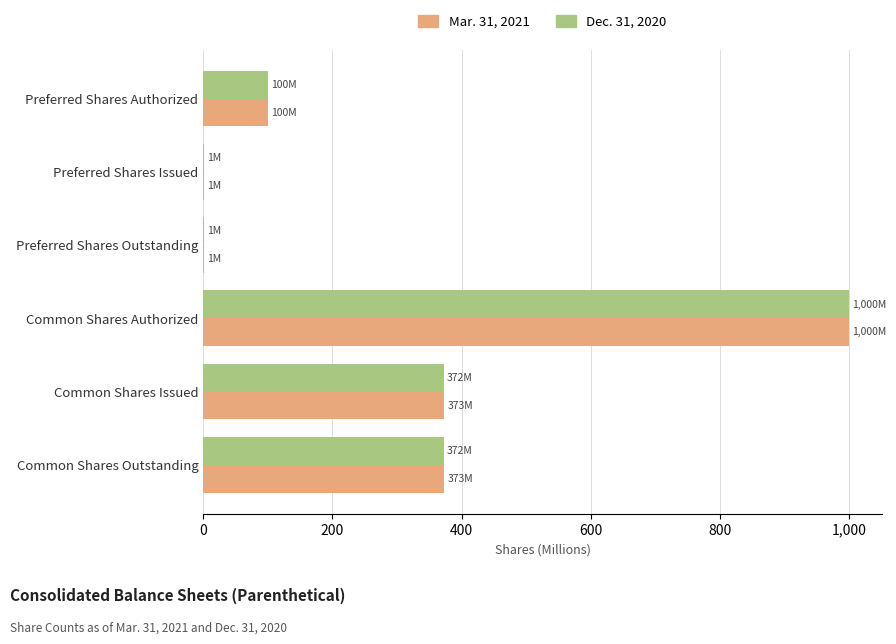

Is the value of Dec. 31, 2020 at Common Shares Issued greater than the value of Mar. 31, 2021 at Preferred Shares Issued?

Yes